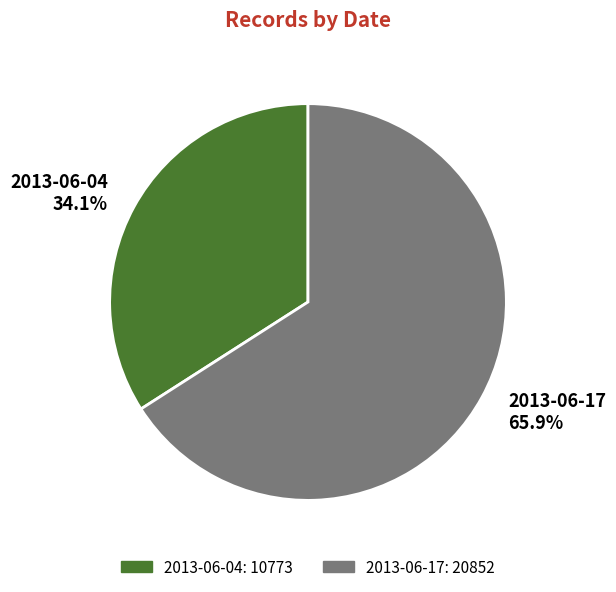

Approximately how many times larger is the value at 2013-06-17 compared to 2013-06-04?

1.9